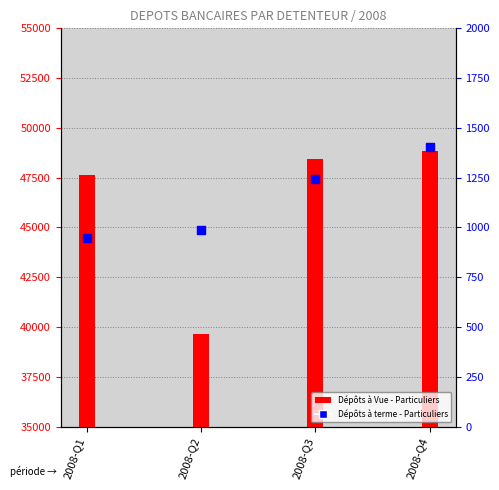

Is the value of Dépôts à terme (Particuliers) at 2008-Q2 greater than the value of Dépôts à Vue (Particuliers) at 2008-Q2?

No